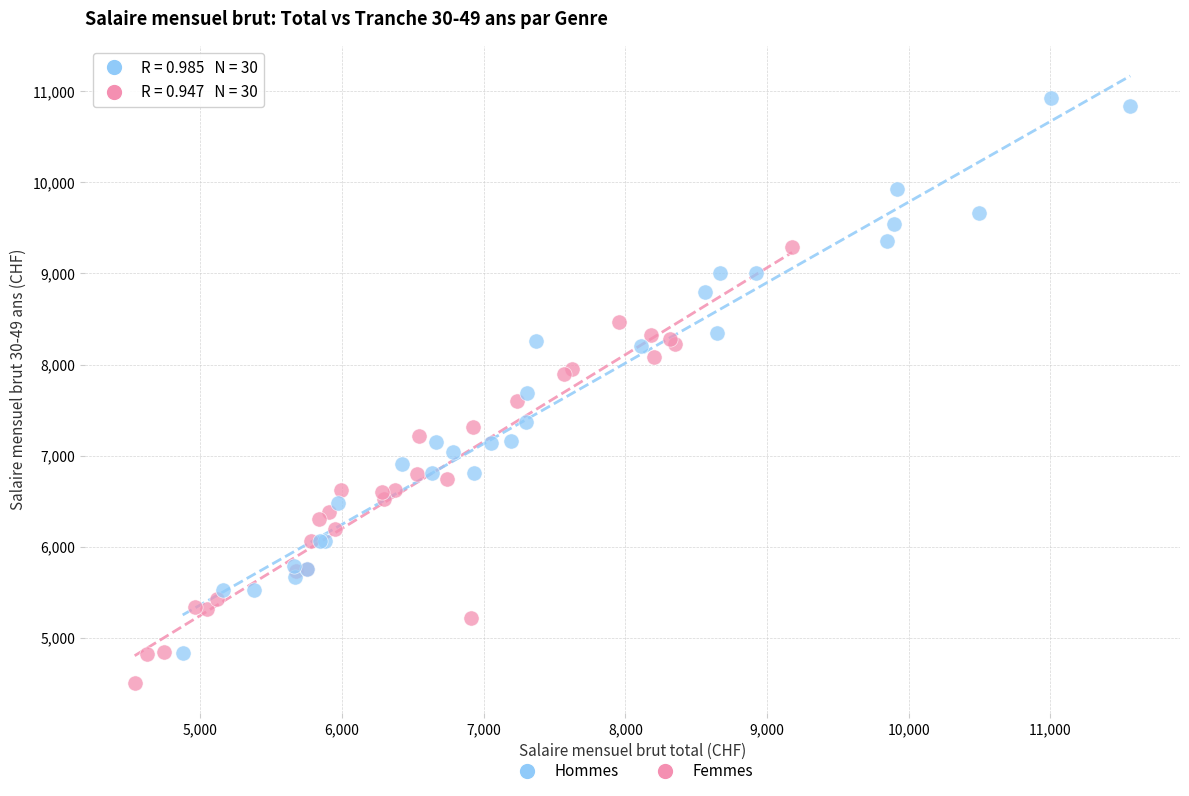

Which series has the largest Y range (max minus min)?

Hommes